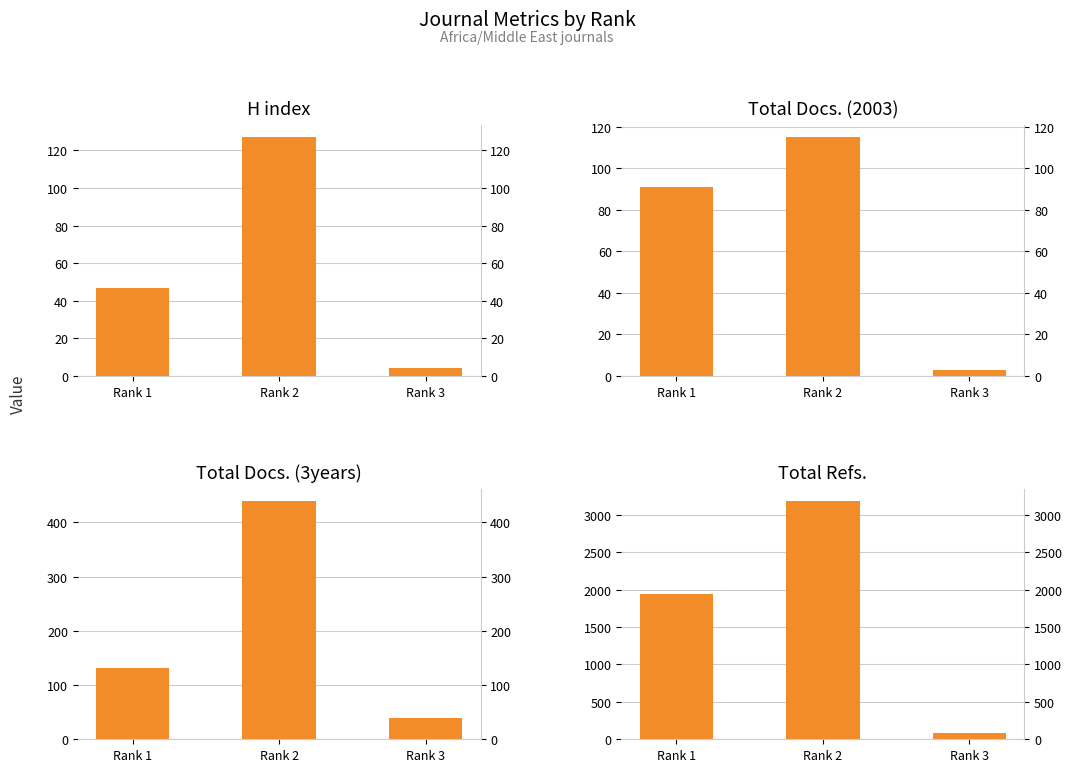

Is the value of H index at Rank 2 greater than the value of Total Refs. at Rank 2?

No